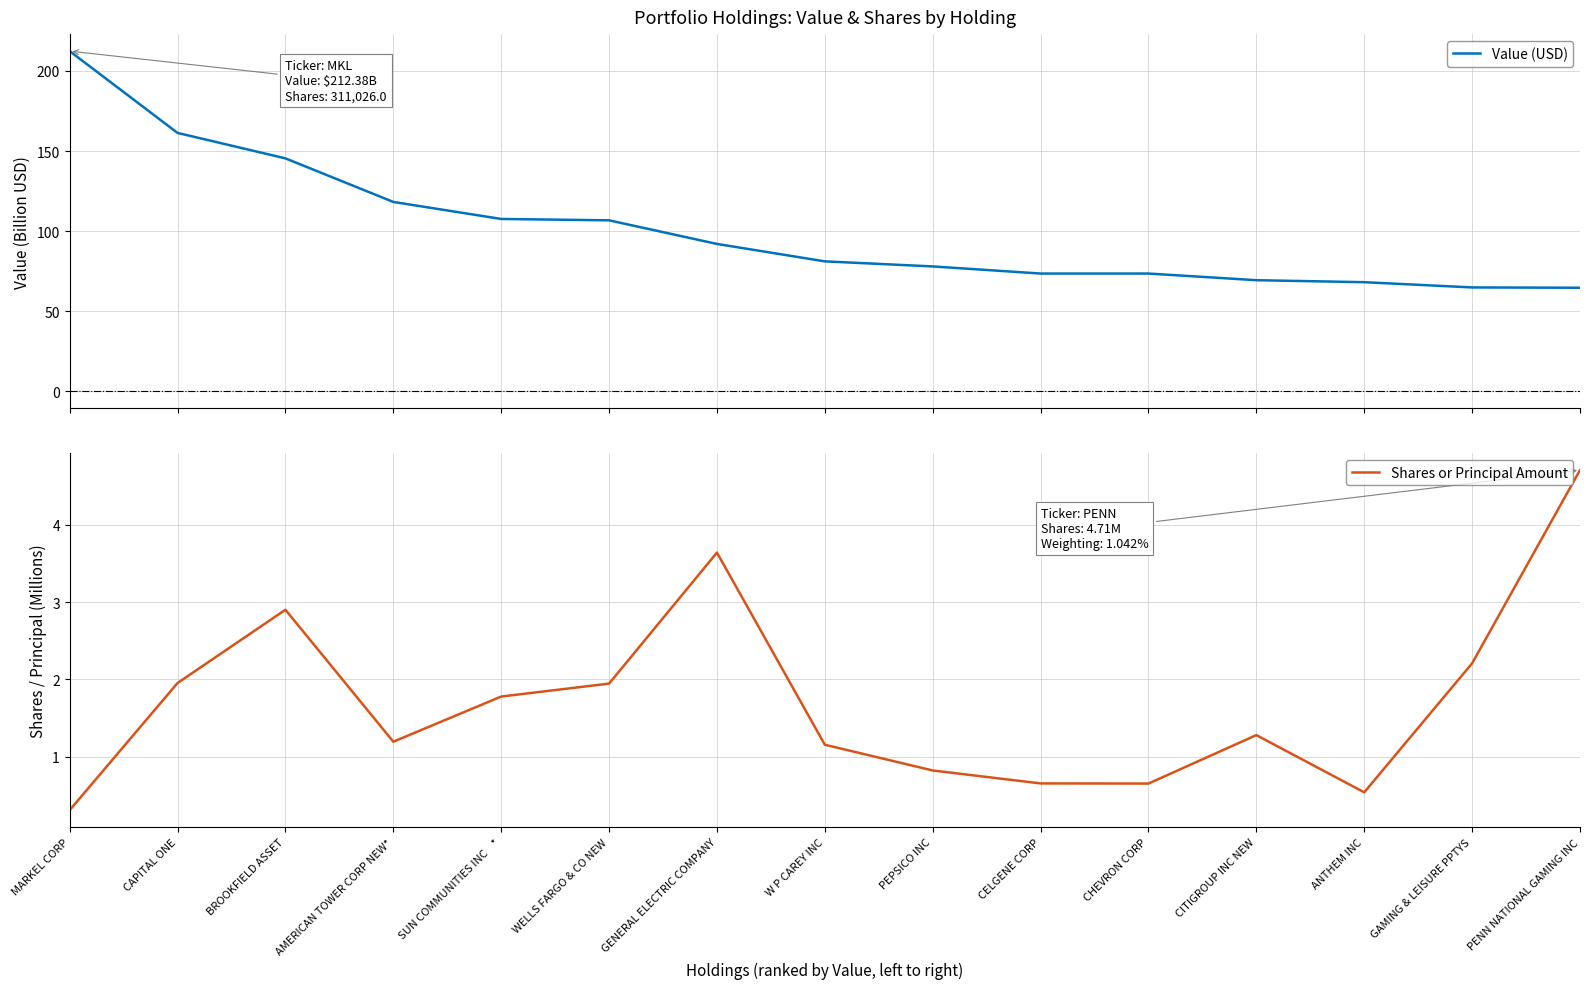

What is the minimum value for Value (USD)?

64.6